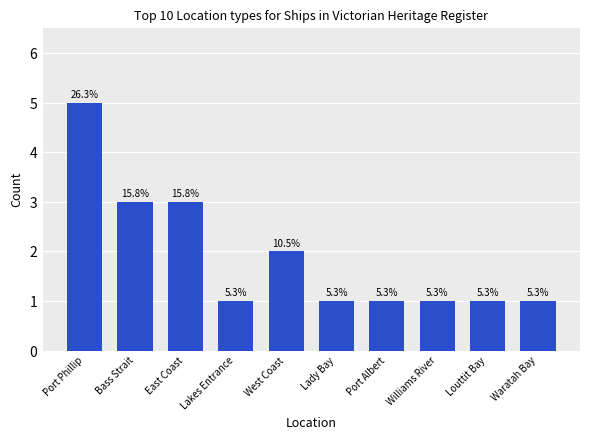

What is the value of the 9th bar from the left?

1